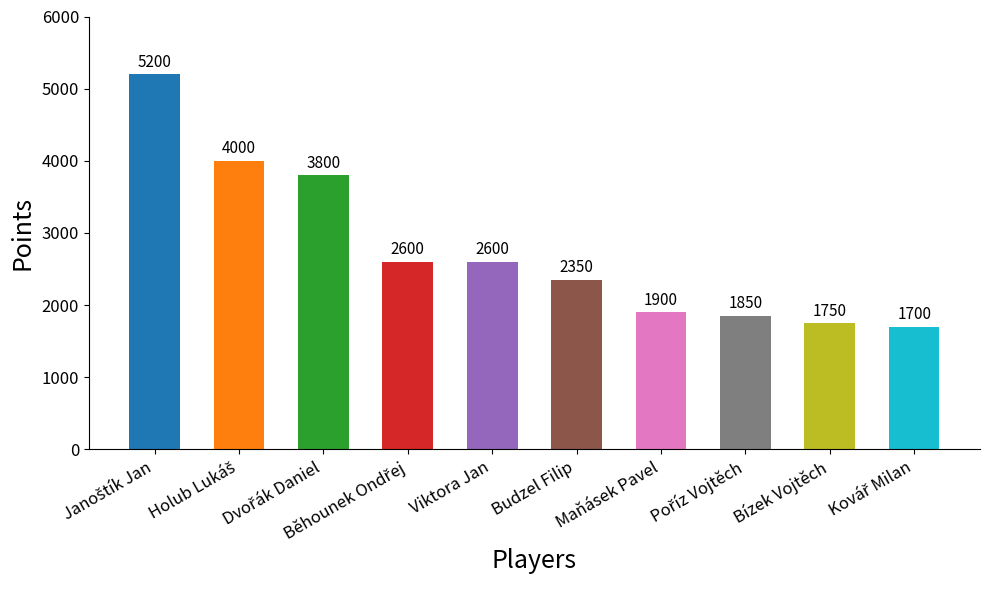

What is the label of the 5th bar from the right?

Budzel Filip